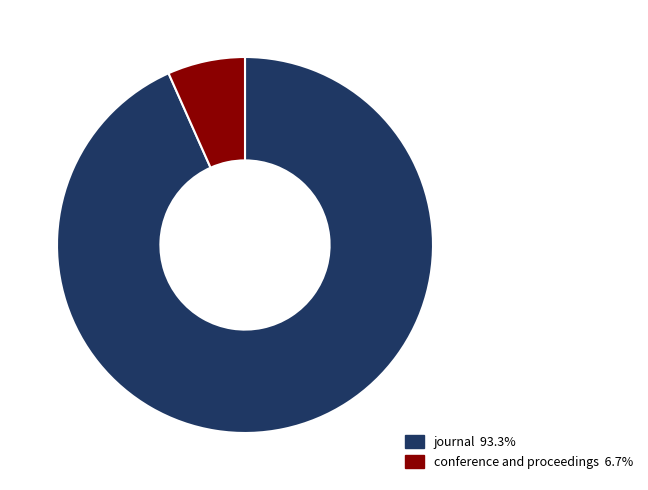

What is the ratio of the value at journal to the value at conference and proceedings?

14.0